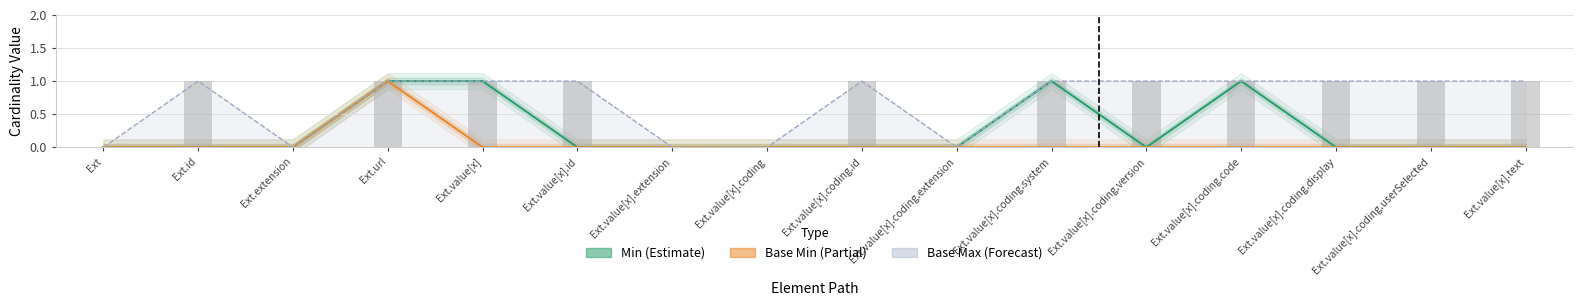

Count the number of data series in this chart.

3